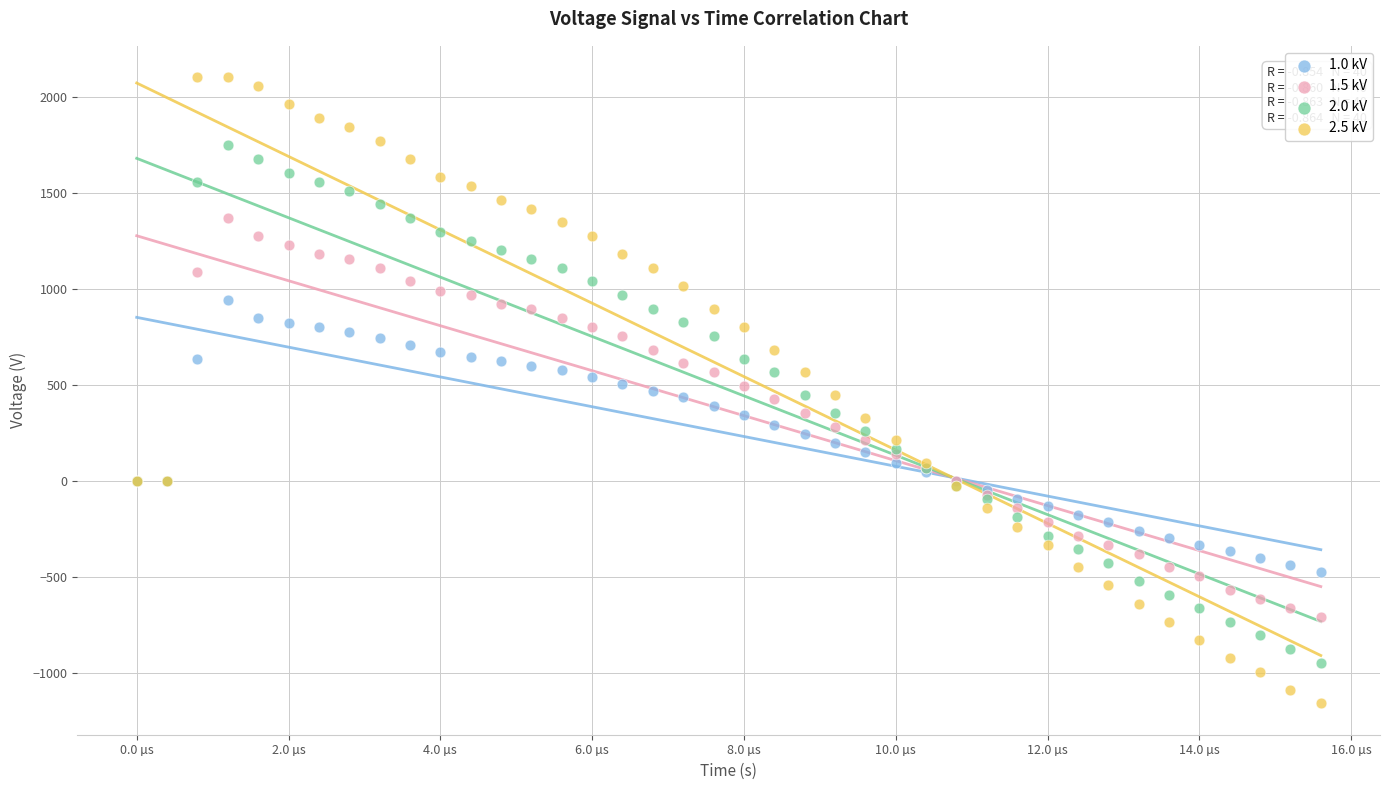

Which series contains the highest Y value?

2.5 kV